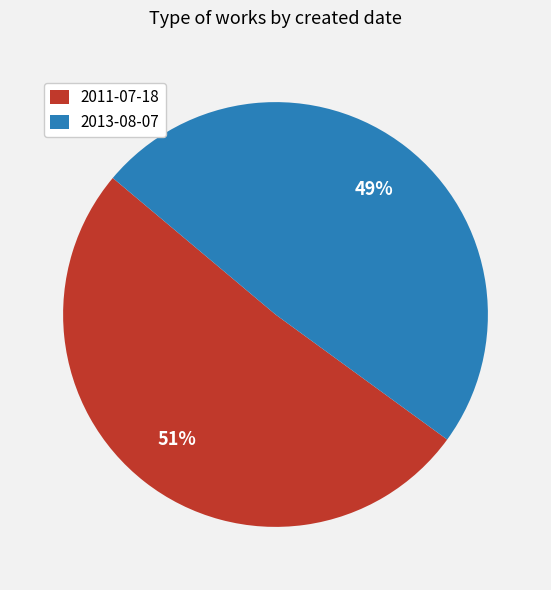

What is the largest slice in the pie chart?

2011-07-18